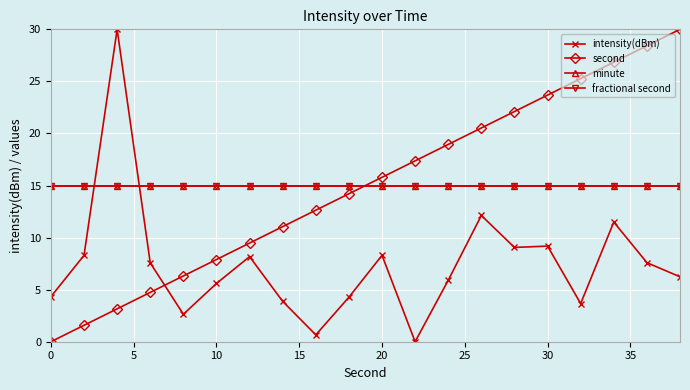

What is the maximum value shown in the chart?

30.0